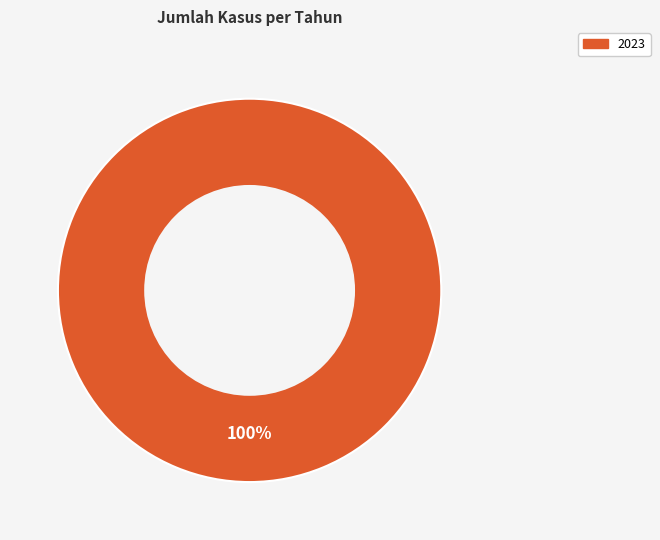

How many segments does this pie chart have?

1